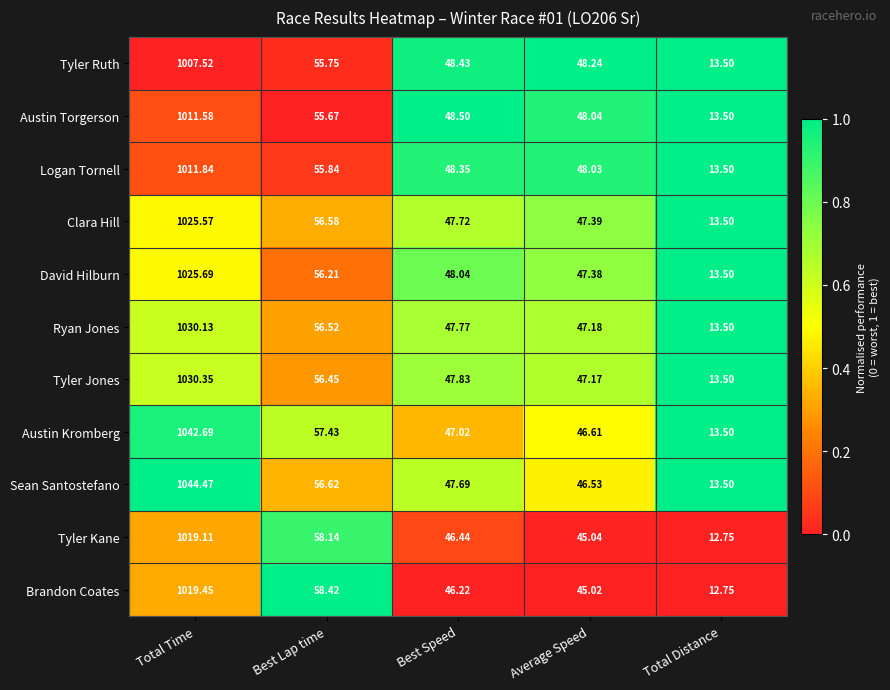

What is the difference between the highest and lowest values at Average Speed?

3.2